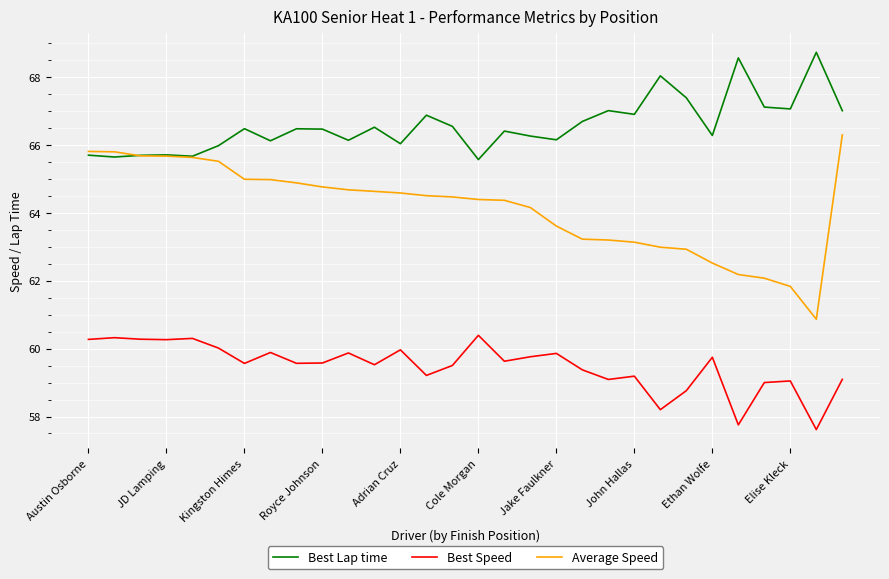

What is the maximum value for Best Speed?

60.4